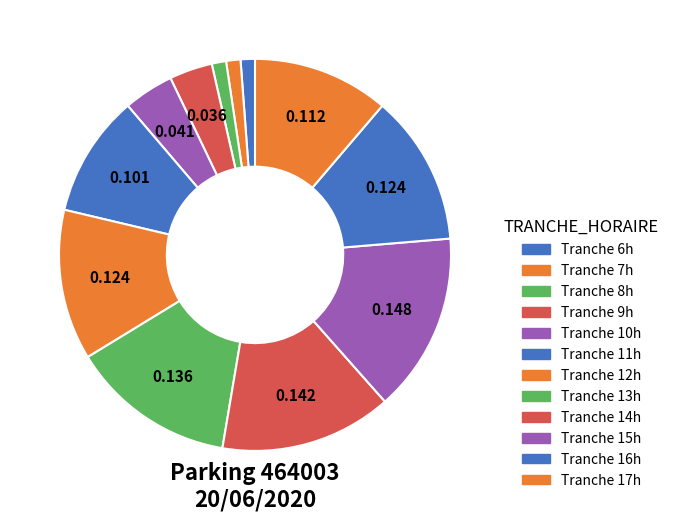

Which category has the biggest portion of the pie?

15